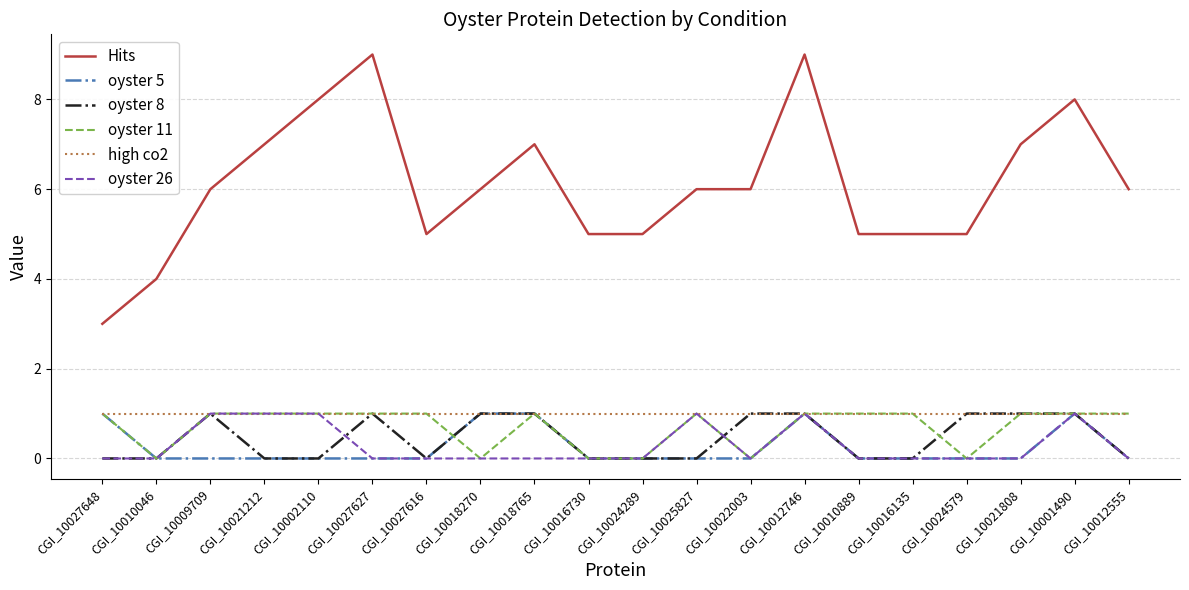

Read the high co2 value at CGI_10018270.

1